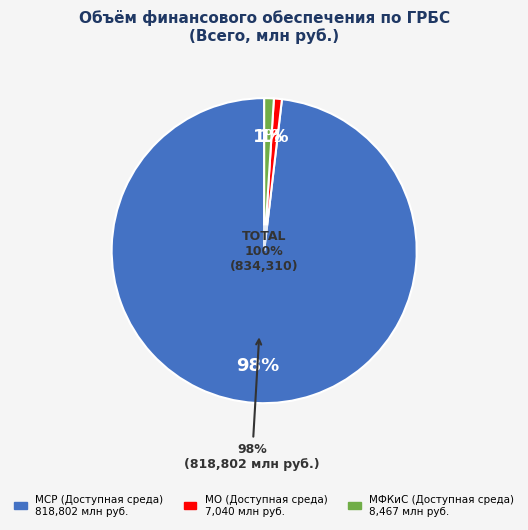

Count the number of slices in the pie.

3